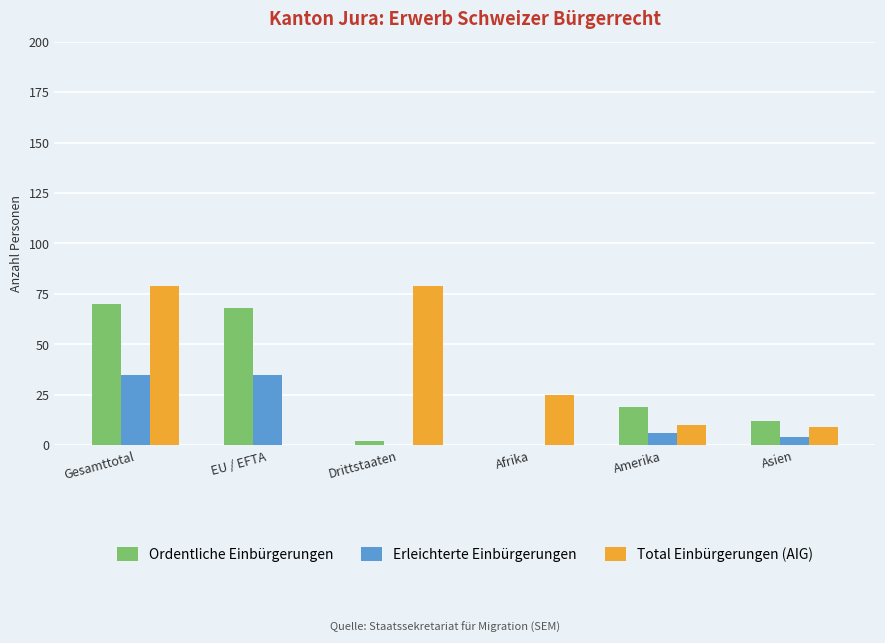

At which label is Ordentliche Einbürgerungen closest to 35?

Amerika